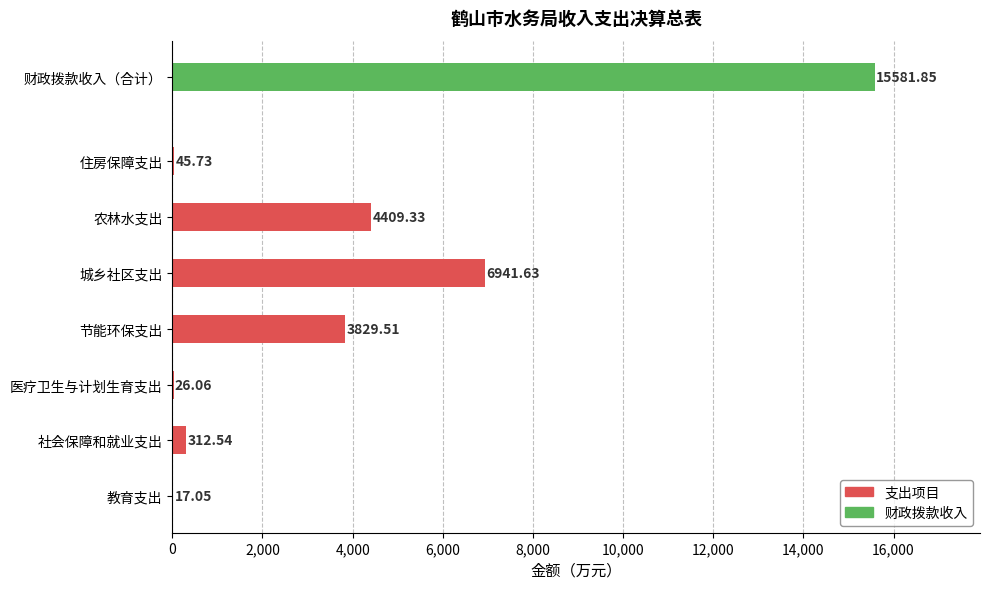

The value at 节能环保支出 is 3829.5. True or false?

True